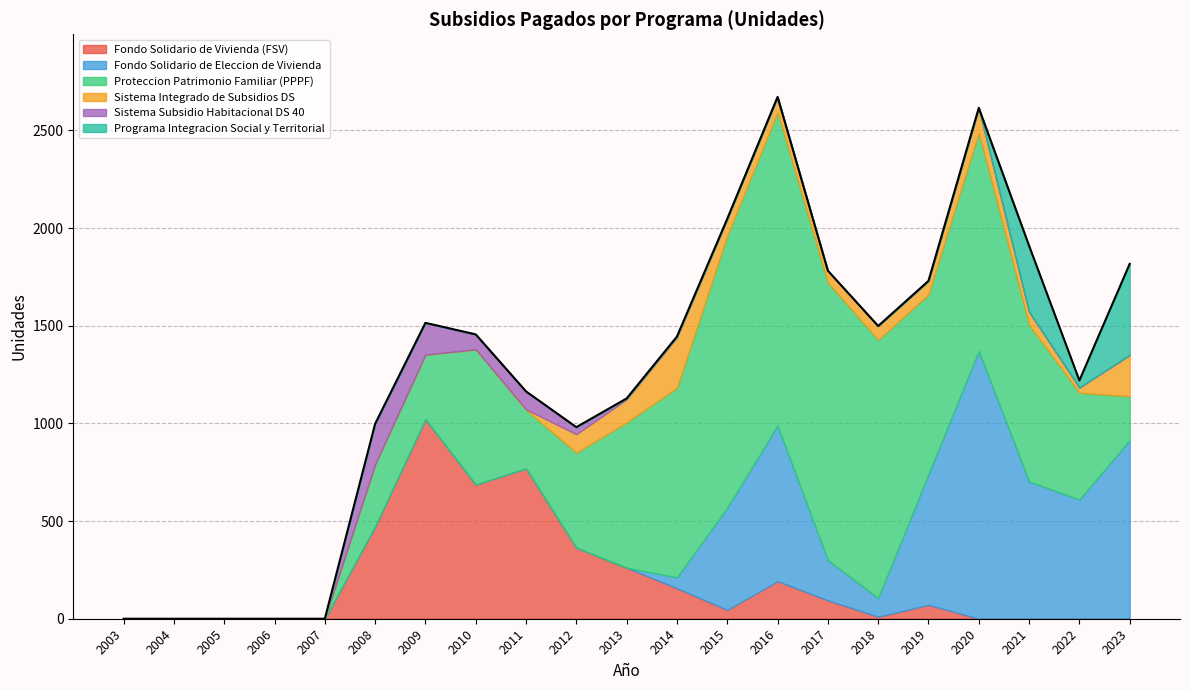

Reading left to right, what are all the values shown in this chart?

Fondo Solidario de Vivienda (FSV): 0	0	0	0	0	472	1022	687	770	364	261	156	45	192	94	10	71	0	0	1	0
Fondo Solidario de Eleccion de Vivienda: 0	0	0	0	0	0	0	0	0	0	0	56	523	797	206	96	669	1371	703	609	914
Proteccion Patrimonio Familiar (PPPF): 0	0	0	0	0	318	330	692	299	486	744	970	1392	1604	1421	1322	920	1117	802	547	225
Sistema Integrado de Subsidios DS: 0	0	0	0	0	0	0	0	3	95	118	259	88	79	61	71	70	128	67	27	212
Sistema Subsidio Habitacional DS 40: 0	0	0	0	0	208	163	77	92	36	5	4	0	0	0	0	0	0	0	0	0
Programa Integracion Social y Territorial: 0	0	0	0	0	0	0	0	0	0	0	0	0	0	0	0	0	0	338	36	466